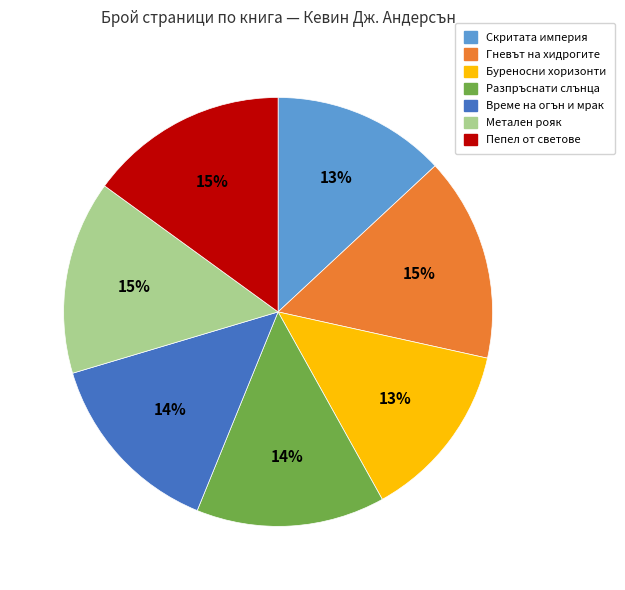

To the nearest percent, what portion does Скритата империя represent?

13%